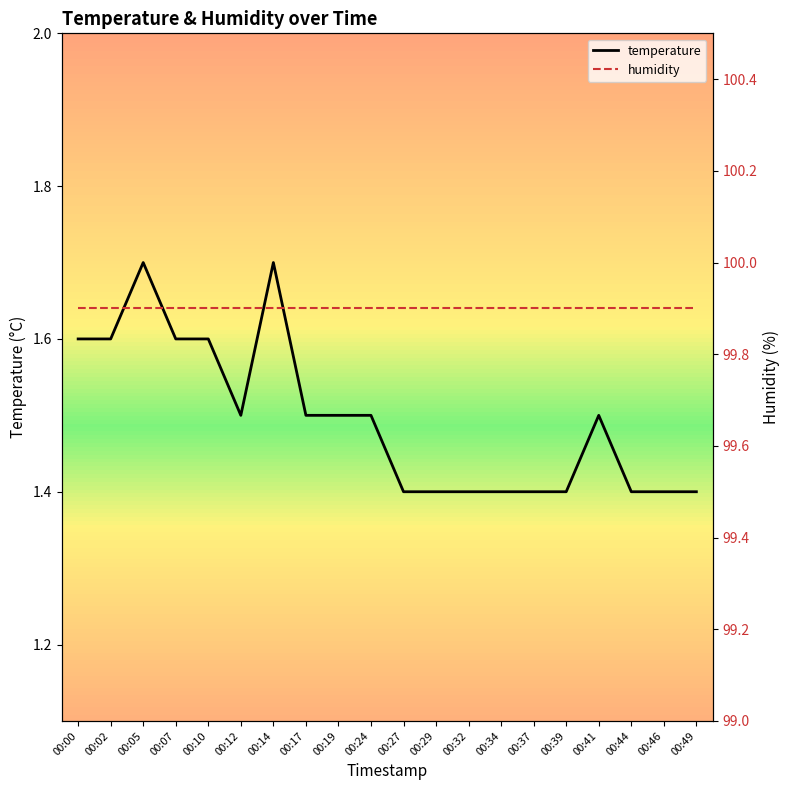

What is the total value across all series at 00:19?

101.4